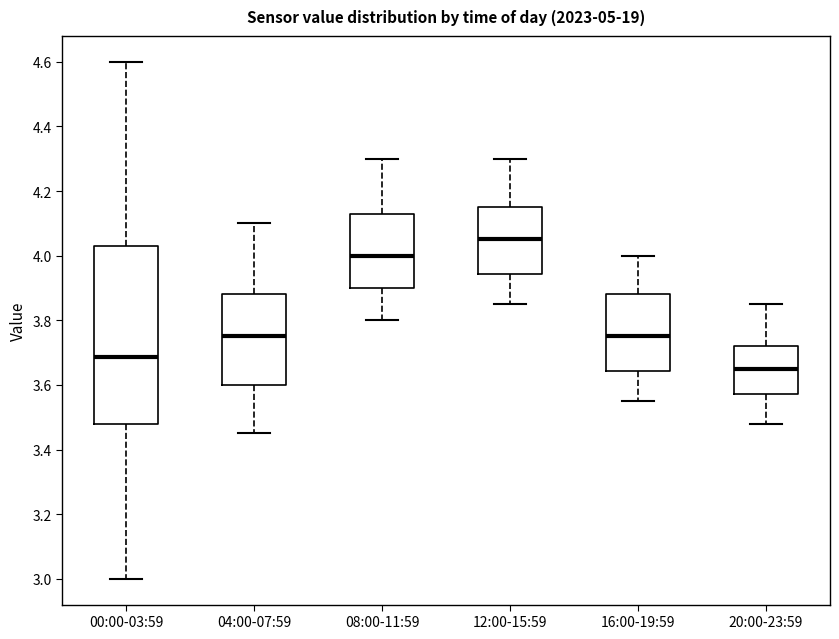

Which box has the lowest median line?

20:00-23:59